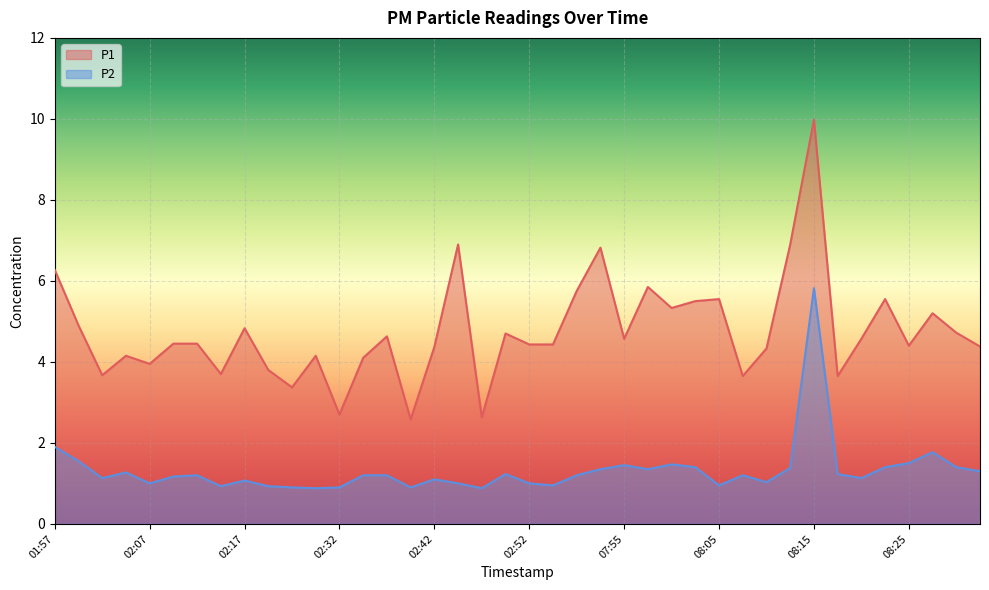

What is the approximate value of P2 at 01:57?

1.9